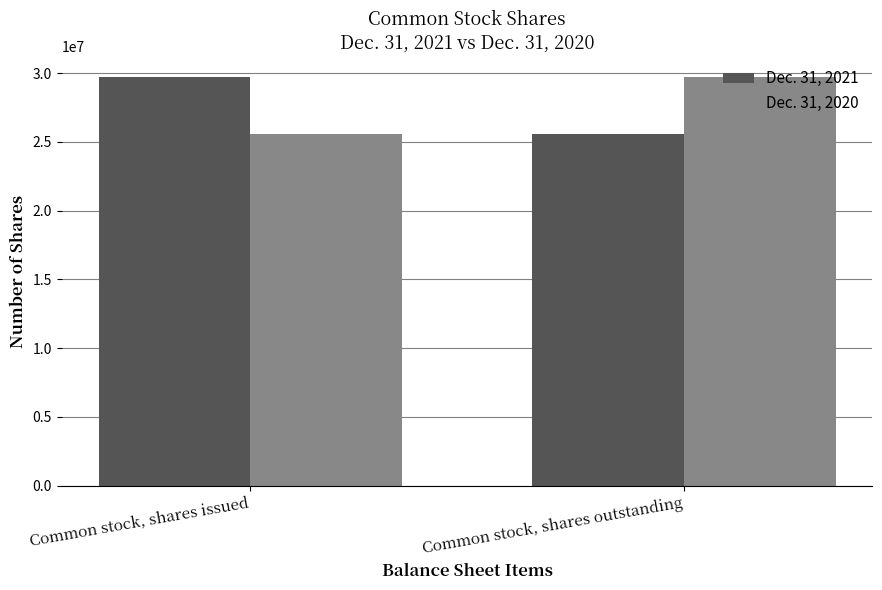

The value of Dec. 31, 2021 at Common stock, shares outstanding is 25550000. True or false?

True